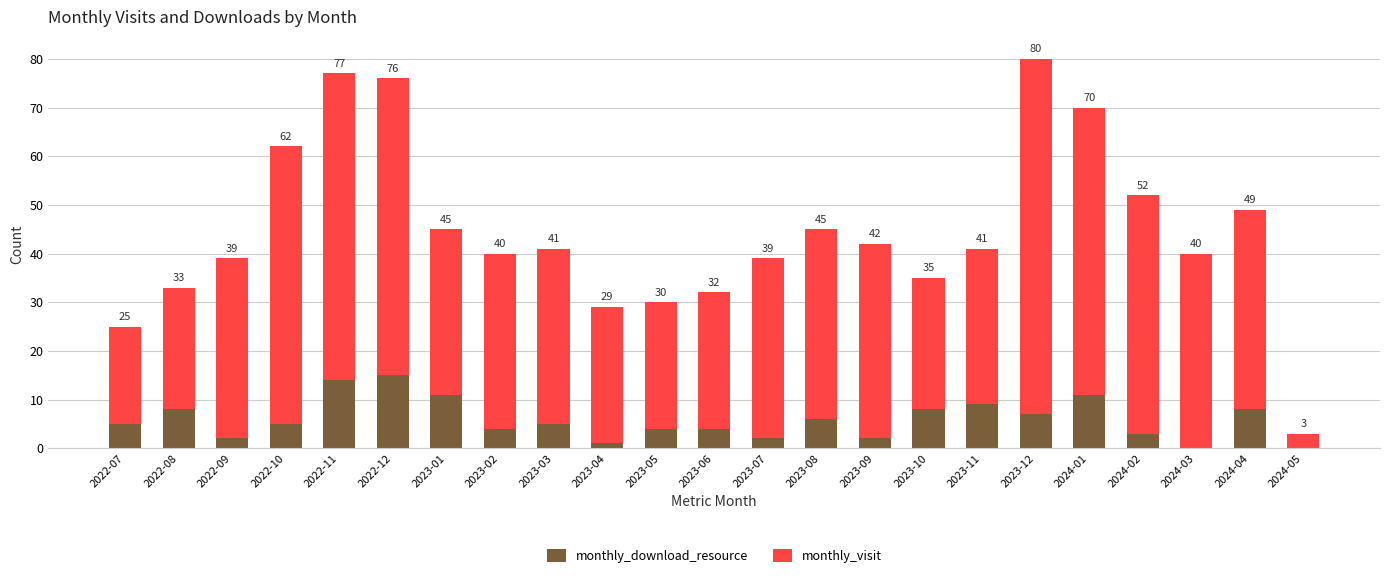

Where is monthly_download_resource nearest to the value 7?

2023-12